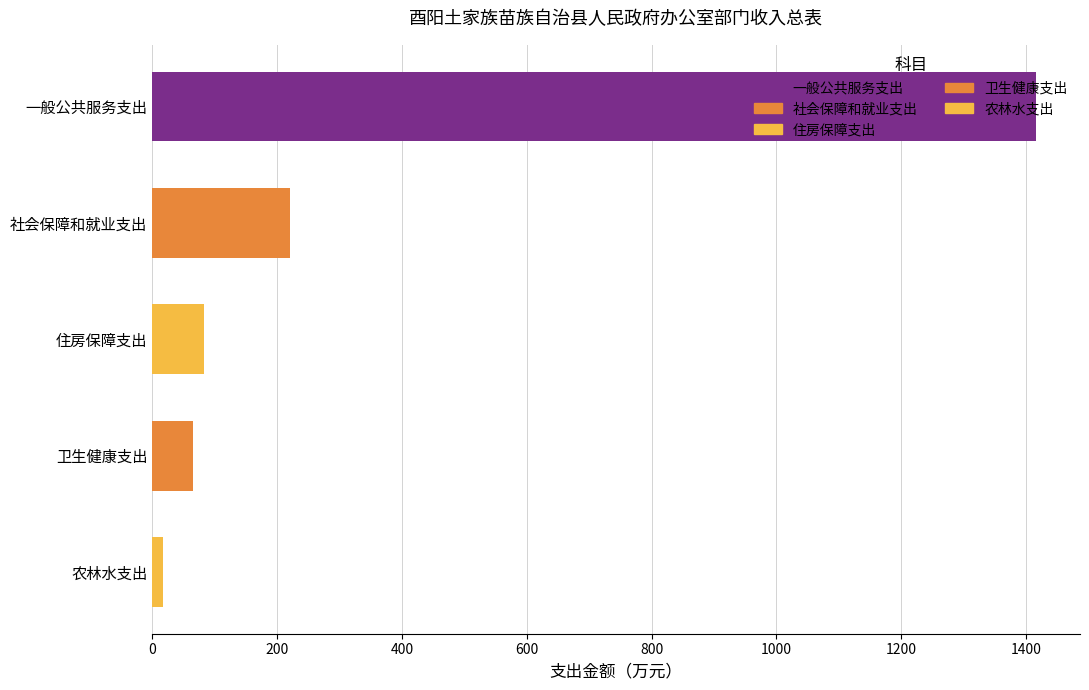

Which label corresponds to the largest value in the chart?

一般公共服务支出